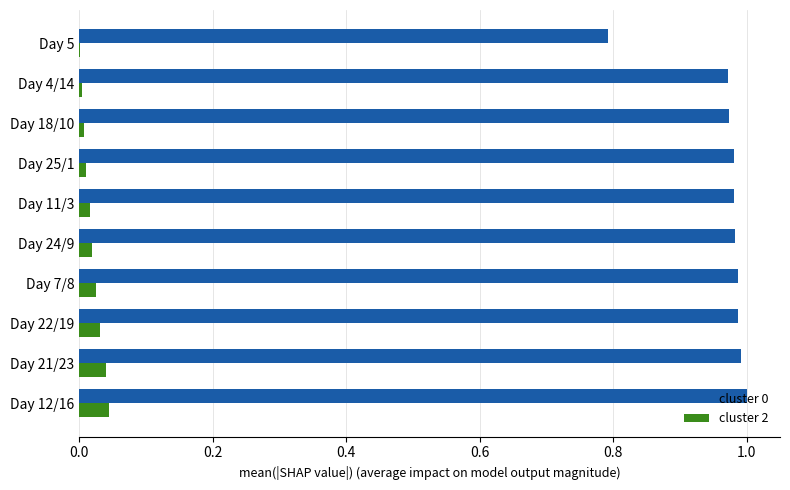

Is it true that cluster 2 equals 0.0 at Day 5?

True